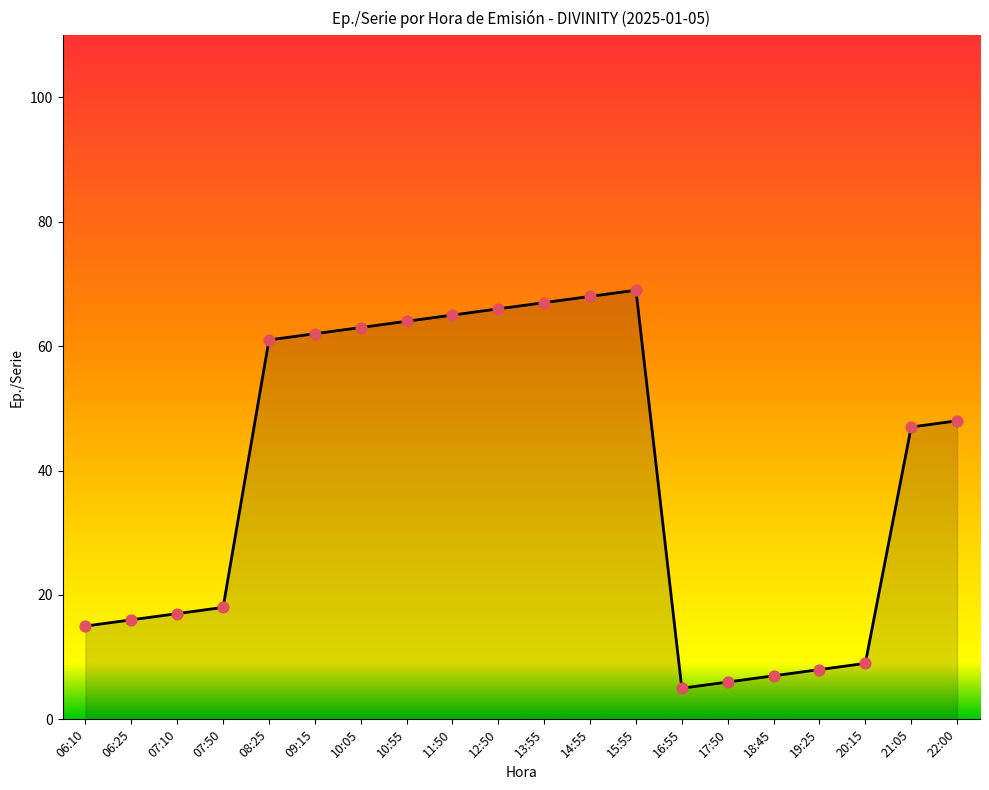

Which has a higher value, 20:15 or 16:55?

20:15